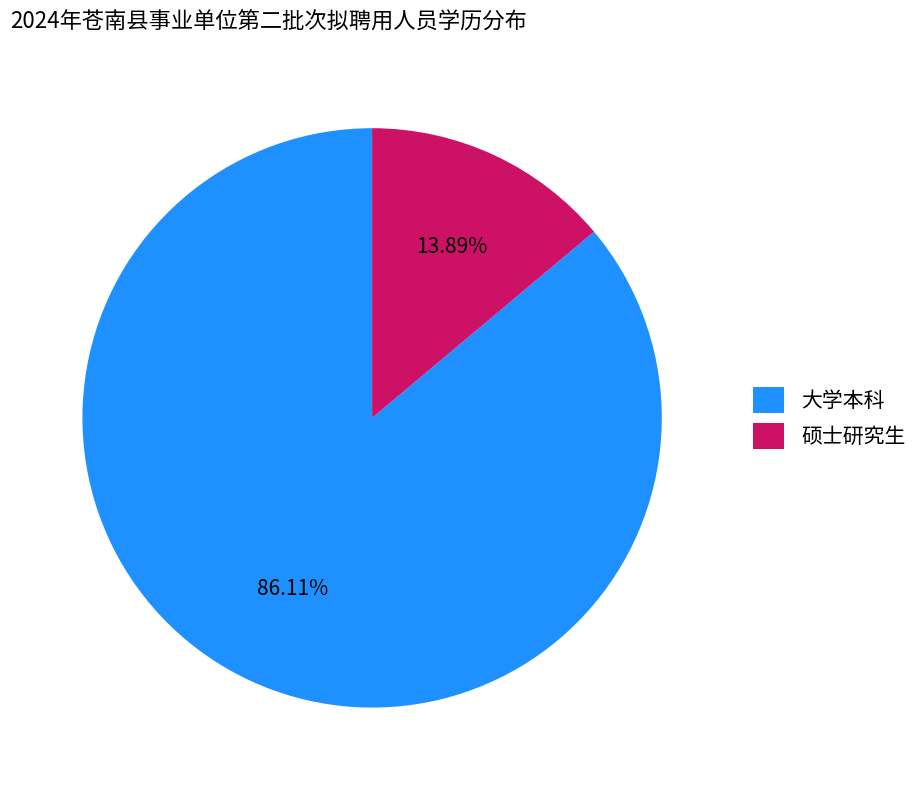

Does any single category account for the majority?

Yes